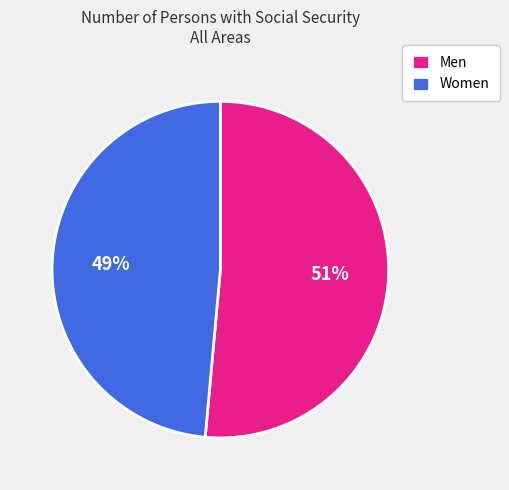

Rank the categories by value from highest to lowest.

Men, Women